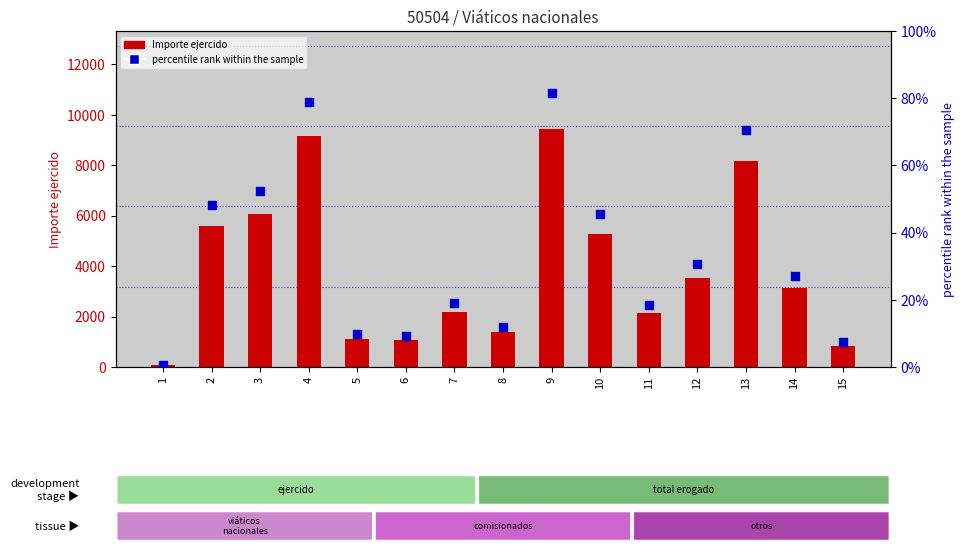

Which series reaches the minimum Y coordinate?

percentile rank within the sample